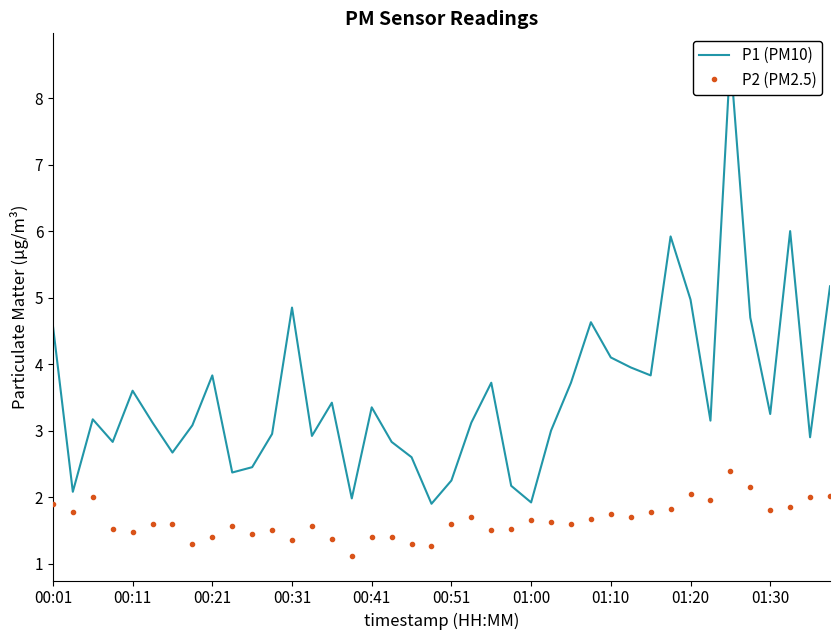

True or false: P2 (PM2.5) has a value of 2.0 at 01:20.

True